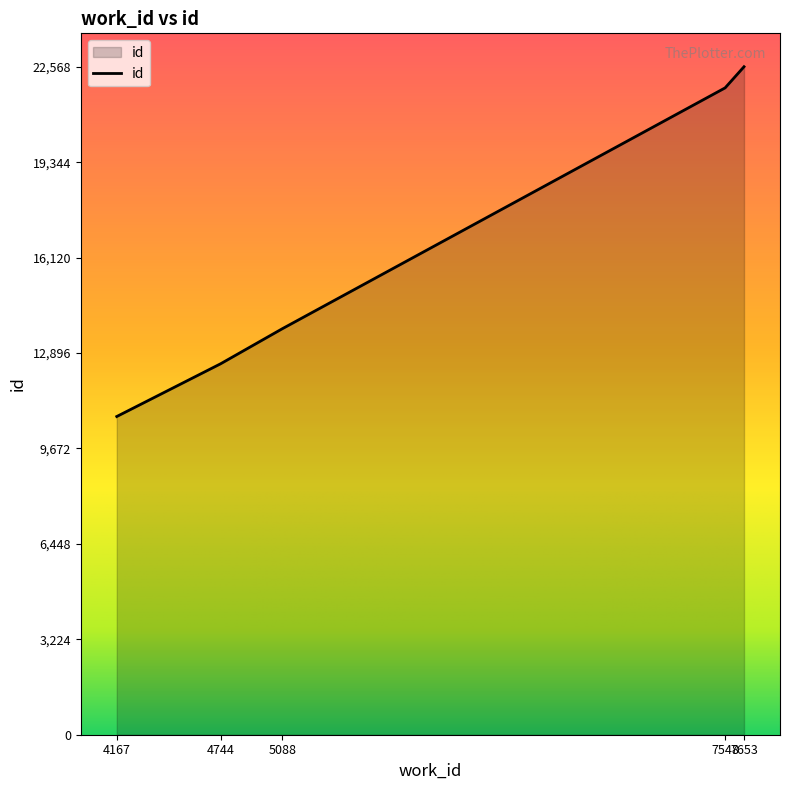

At which label is the value closest to 16659?

5088